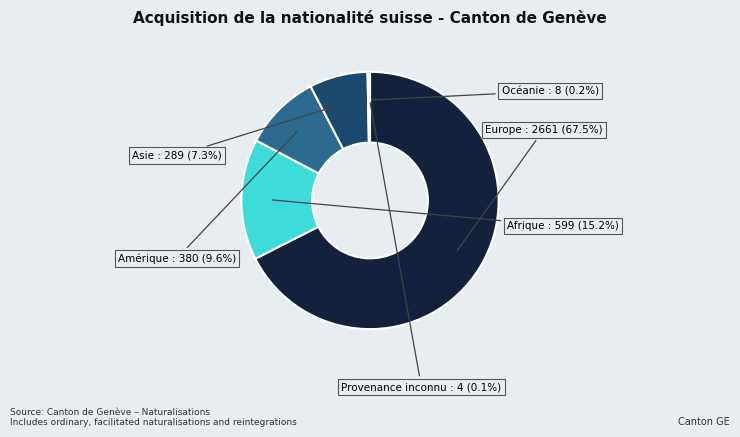

What is the largest slice in the pie chart?

Europe